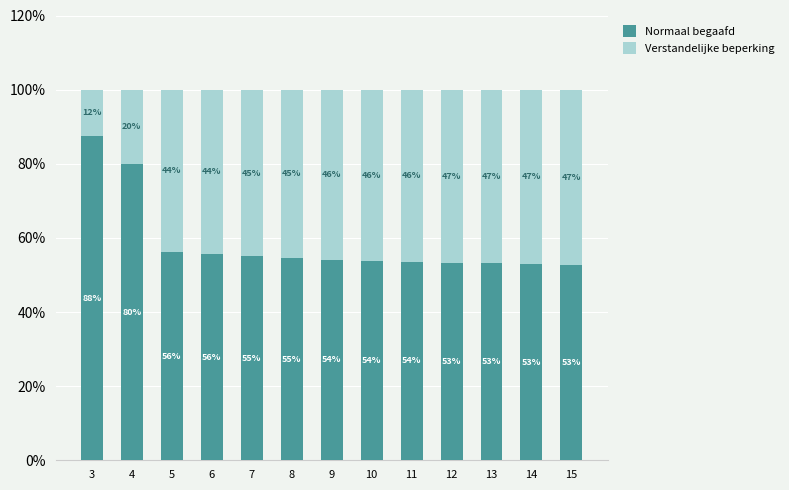

What is the value of the Normaal begaafd bar at the 10th from the left?

53.3